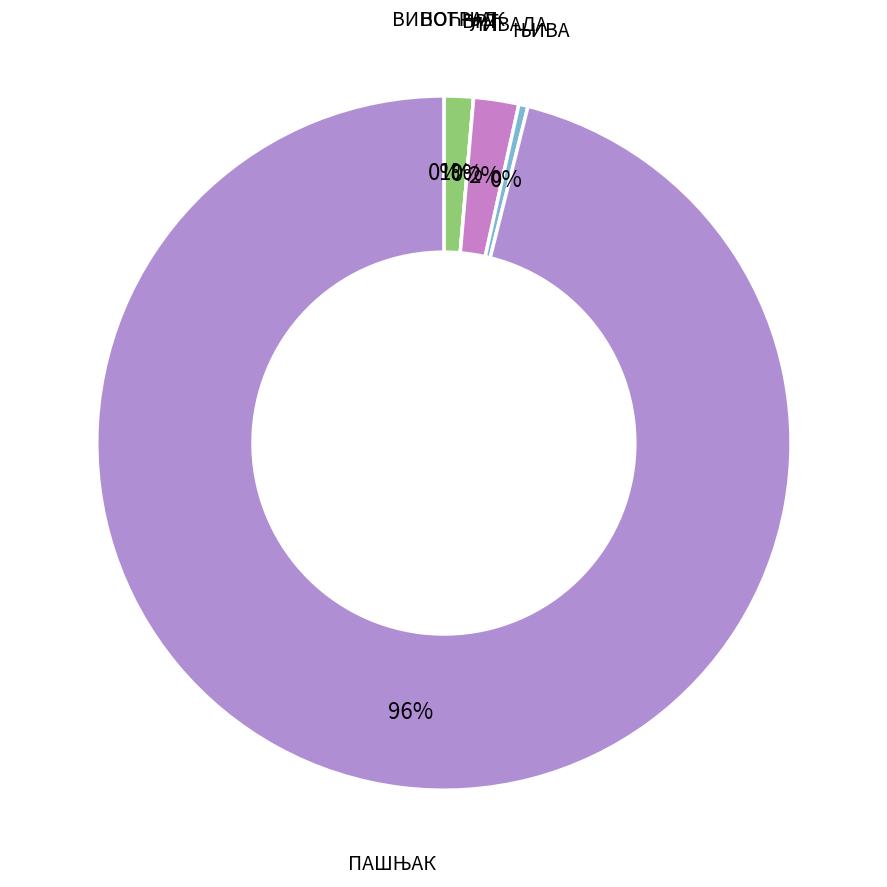

To the nearest percent, what is the average slice percentage?

17%